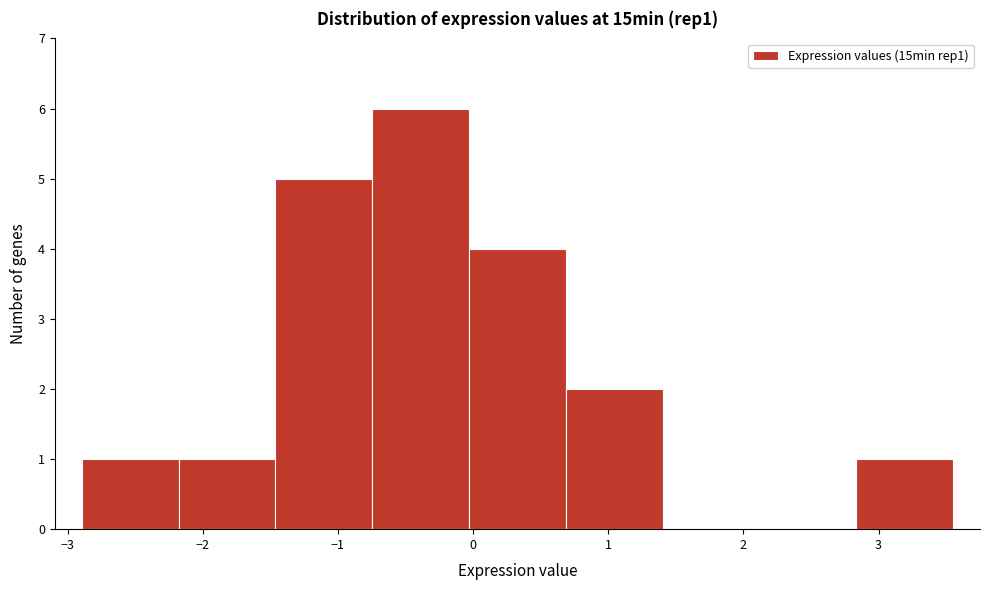

Reading left to right, transcribe this chart: for each bar, give the range it covers on the x-axis and its height. Neither the bar edges nor the heights are printed on the chart, so give them approximately, as read against the axes.

-2.9 to -2.2: 1
-2.2 to -1.5: 1
-1.5 to -0.7: 5
-0.7 to 0.0: 6
0.0 to 0.7: 4
0.7 to 1.4: 2
1.4 to 2.1: 0
2.1 to 2.8: 0
2.8 to 3.6: 1